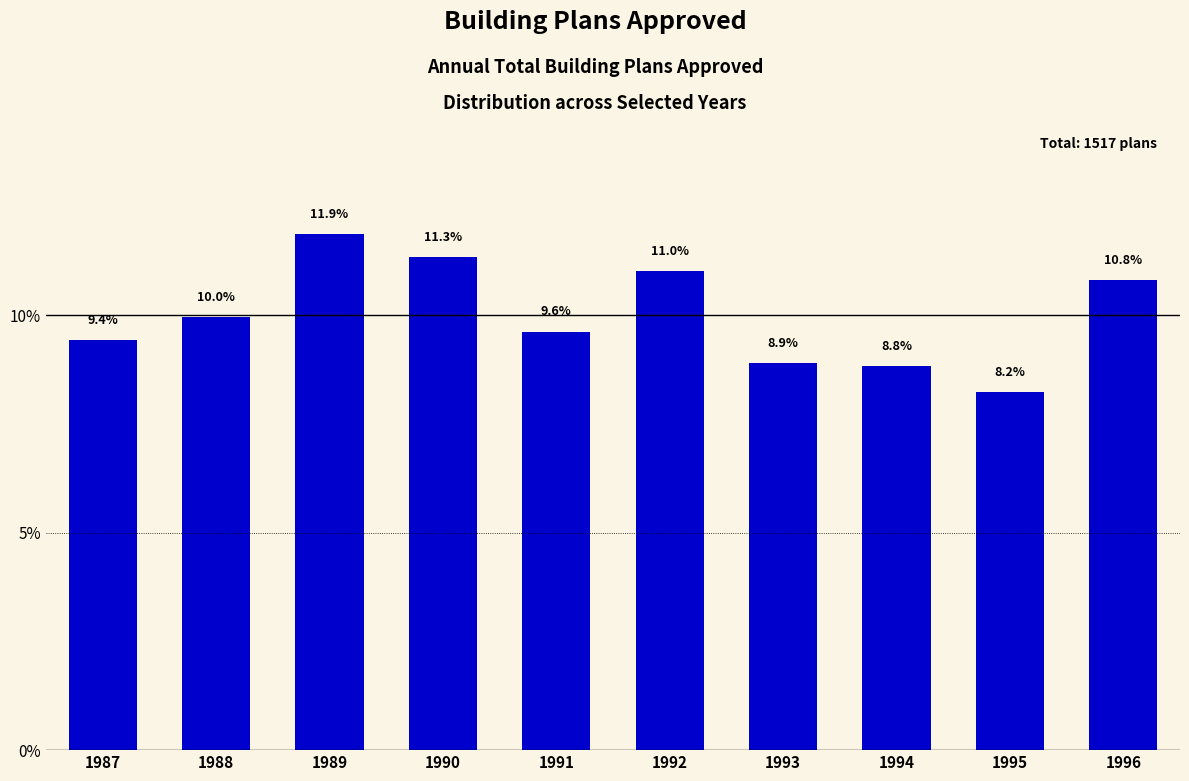

True or false: the data shows 4.4 at 1995.

False